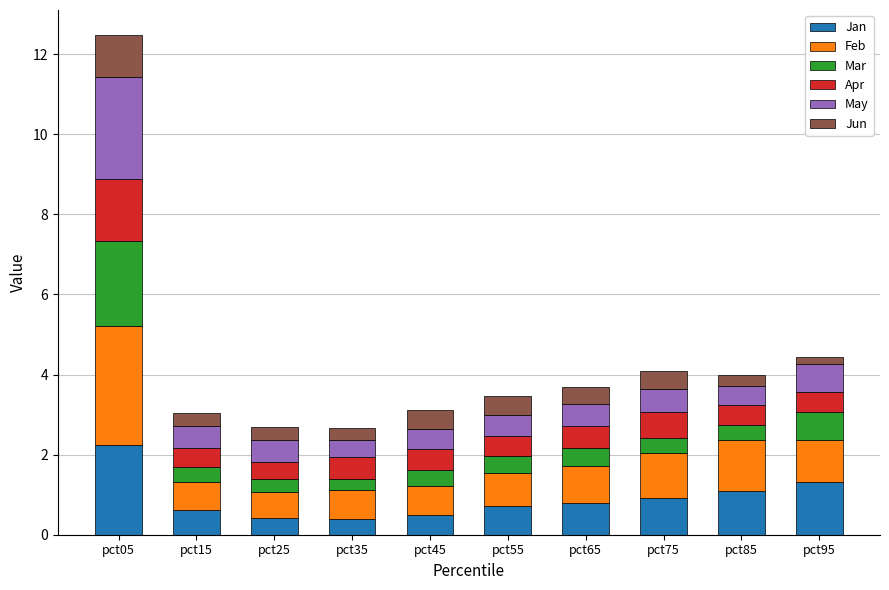

Which category has the highest value in the Jan series?

pct05